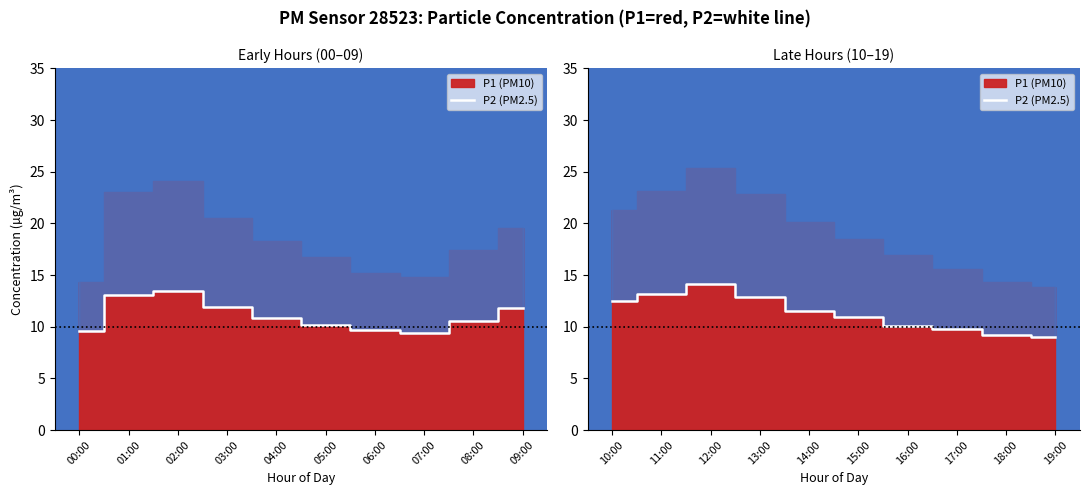

How many values exceed 11?

5